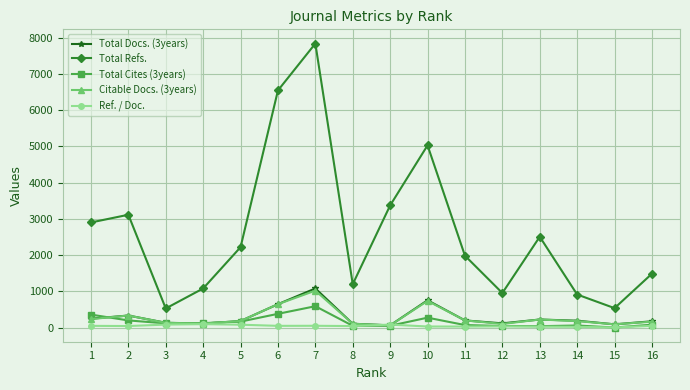

The value of Total Docs. (3years) at 2 is 332. True or false?

True